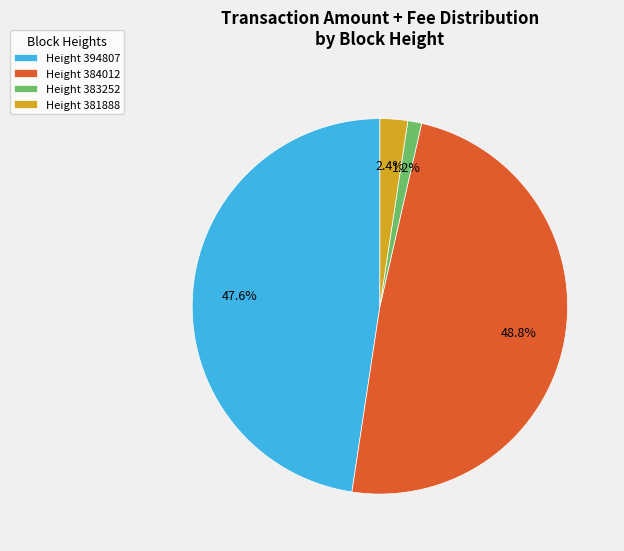

Rank the categories by value from highest to lowest.

Height 384012, Height 394807, Height 381888, Height 383252